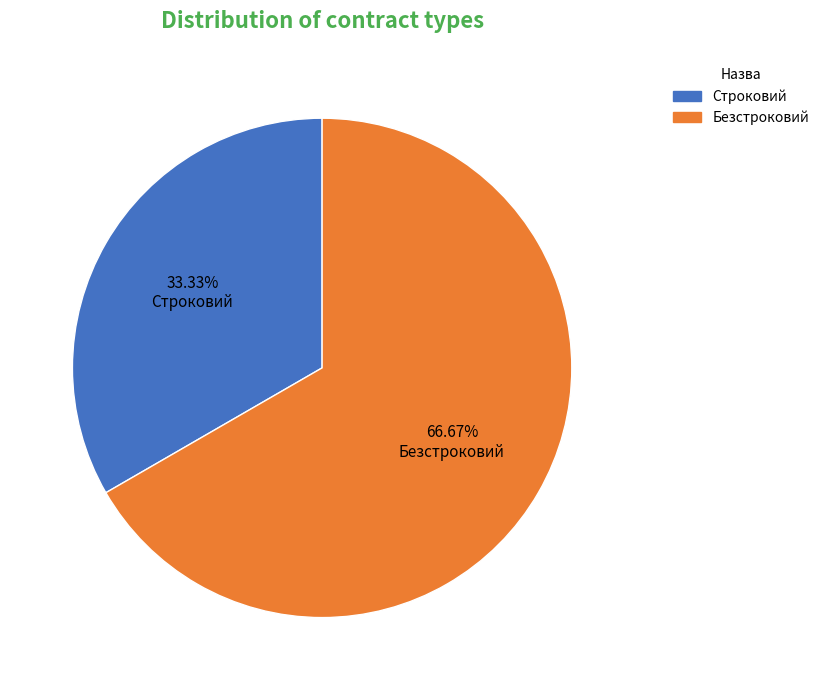

Does Безстроковий account for over 50% of the chart?

Yes